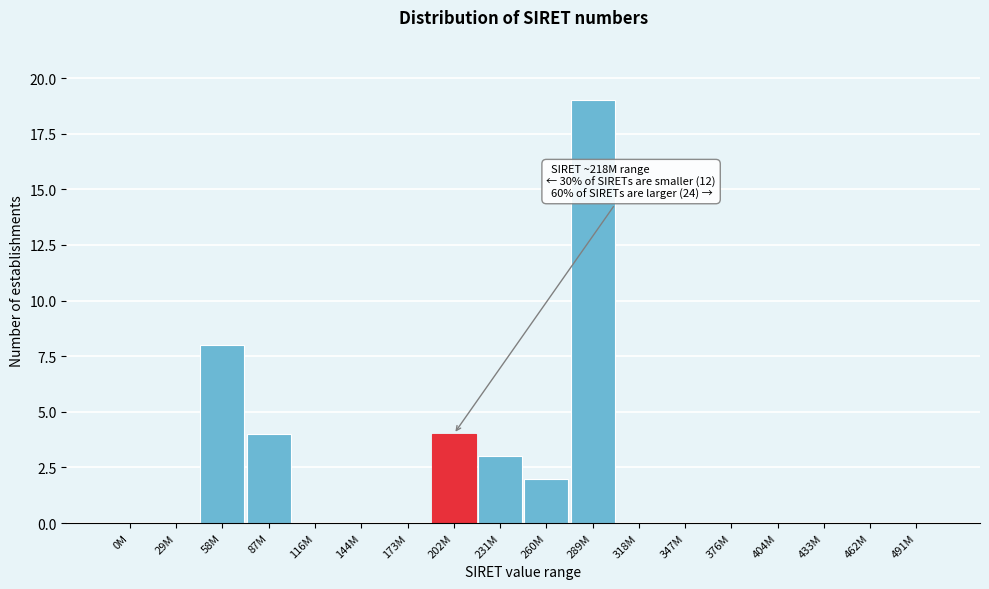

Reading left to right, what are all the values shown in this chart?

0M=0	29M=0	58M=8	87M=4	116M=0	144M=0	173M=0	202M=4	231M=3	260M=2	289M=19	318M=0	347M=0	376M=0	404M=0	433M=0	462M=0	491M=0